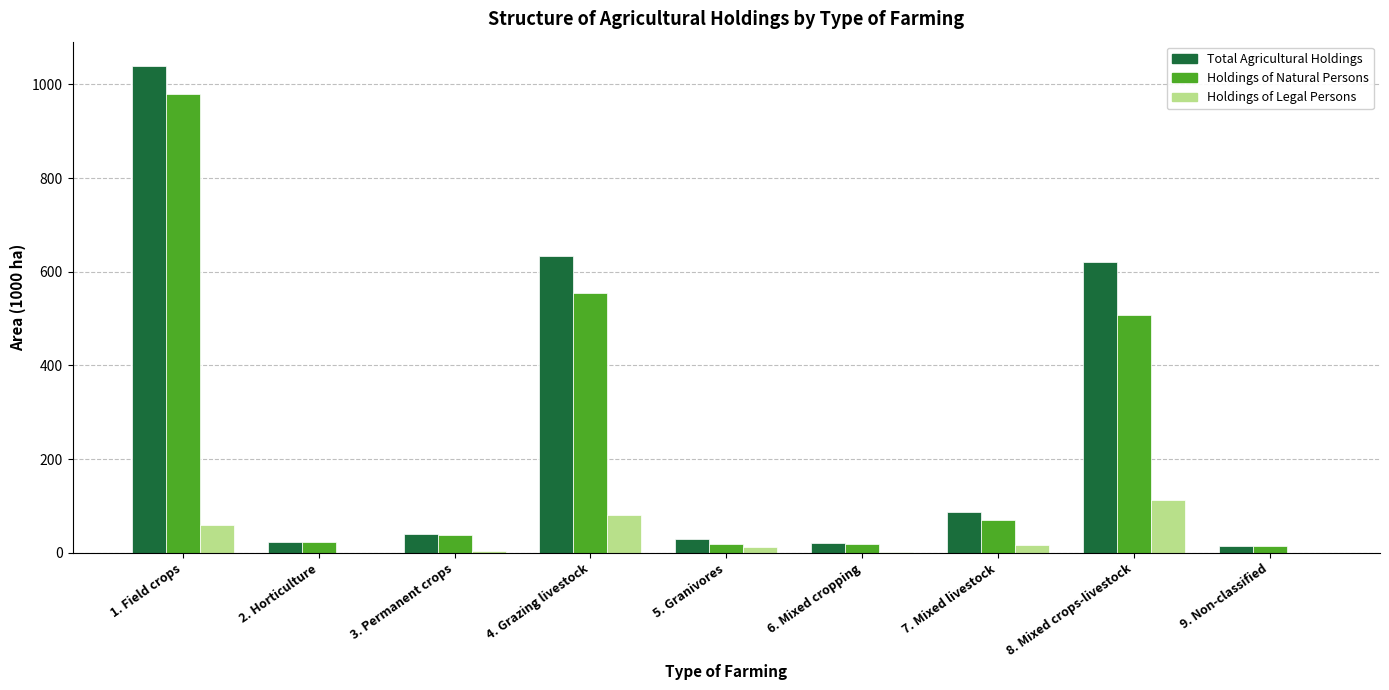

What is the total value across all series at 6. Mixed cropping?

43.0